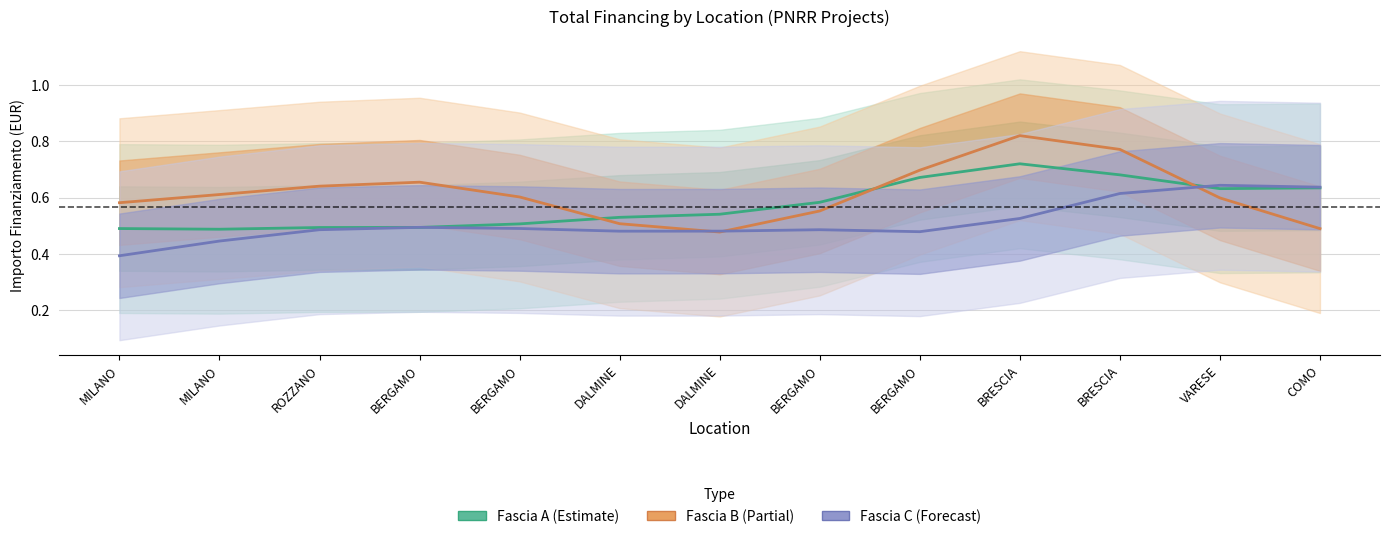

What is the sum of all Fascia A values?

7.5